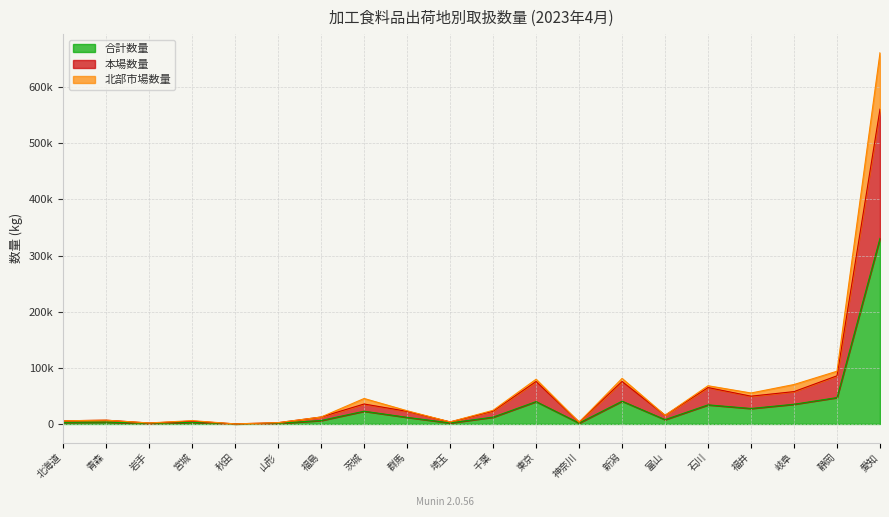

Where does the 北部市場数量 series first go above 23526?

茨城